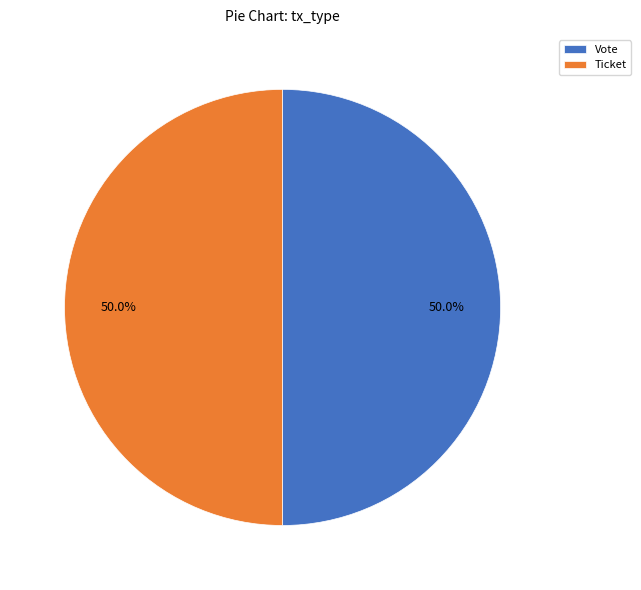

What is the ratio of the value at Vote to the value at Ticket?

1.0